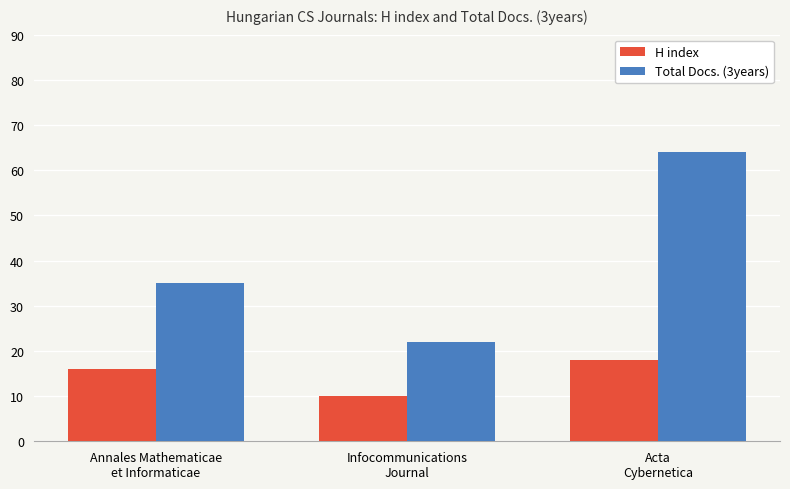

The value of H index at Acta
Cybernetica is 18. True or false?

True